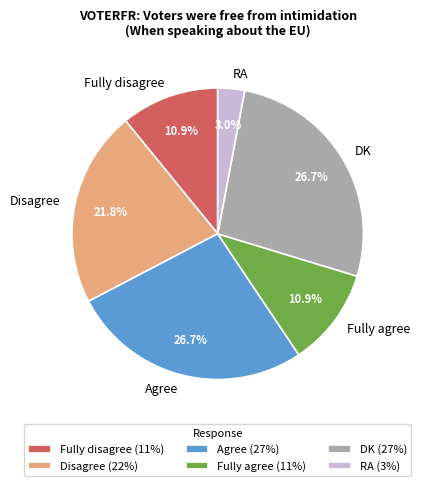

Count the number of slices in the pie.

6